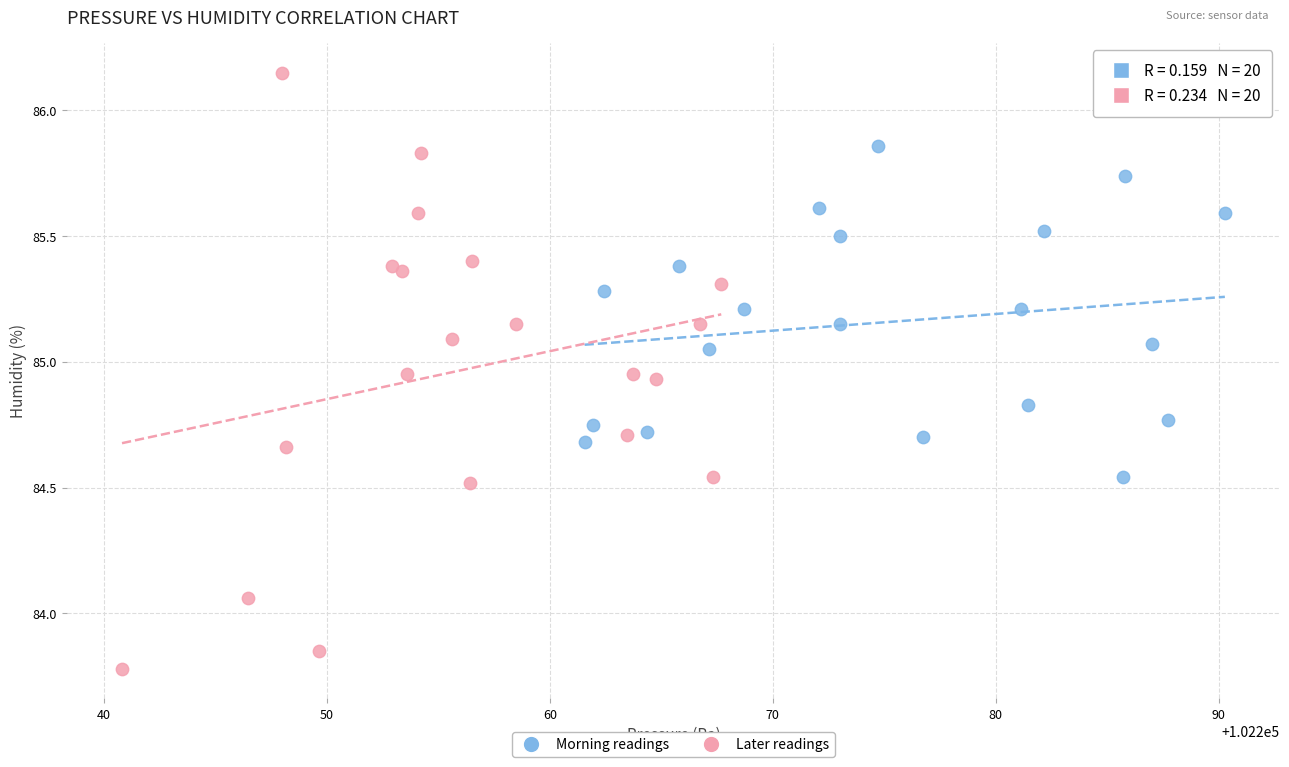

Which series reaches the minimum Y coordinate?

Later readings